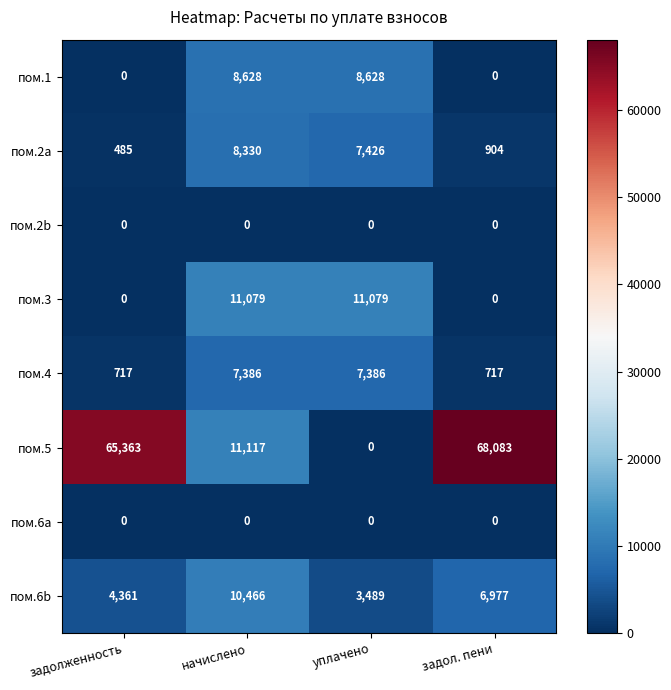

Which series has the largest total across all categories?

пом.5